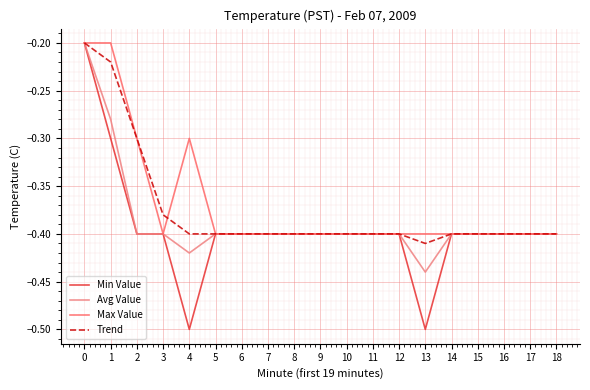

The Avg Value series shows -0.4 at 15. True or false?

True